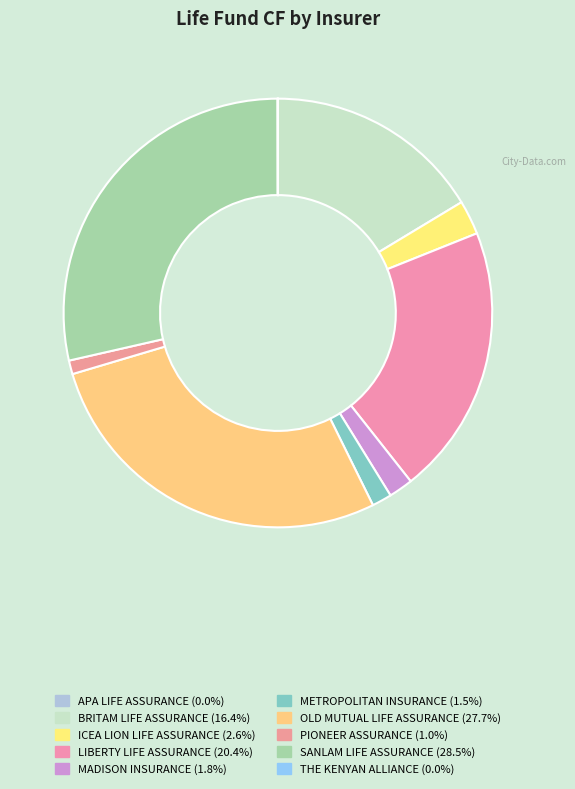

Approximately how many times larger is the value at PIONEER ASSURANCE compared to ICEA LION LIFE ASSURANCE?

0.4